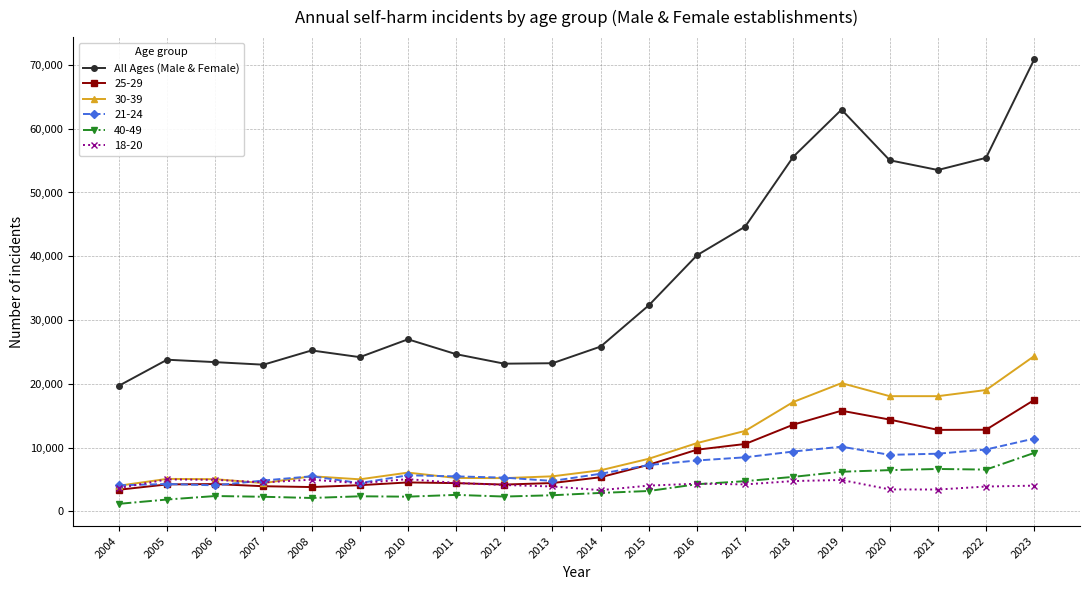

Between 2013 and 2022, which series saw the biggest shift?

All Ages (Male & Female)